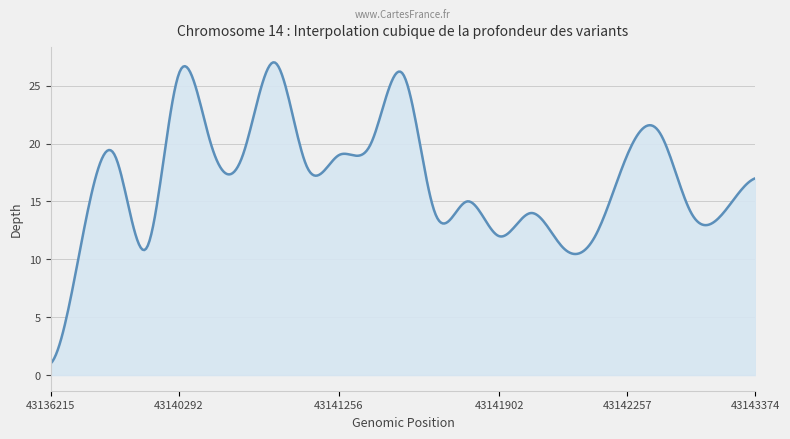

What is the difference between the maximum and minimum values?

26.0